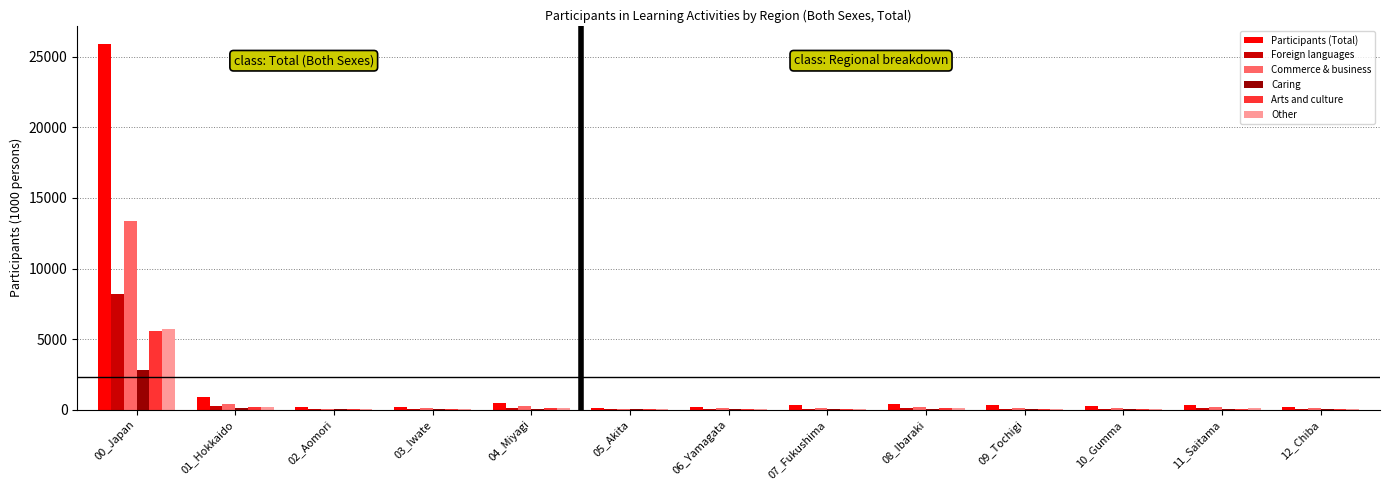

Which series changed the most between 00_Japan and 12_Chiba?

Participants (Total)